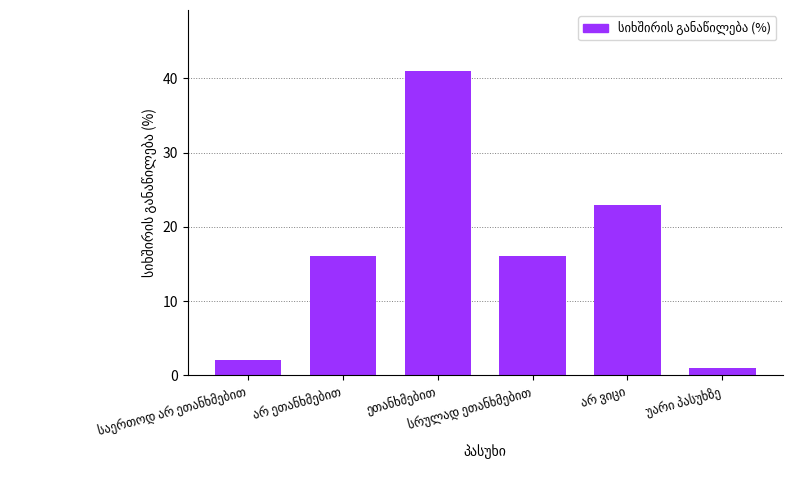

What is the value of the 4th bar from the left?

16